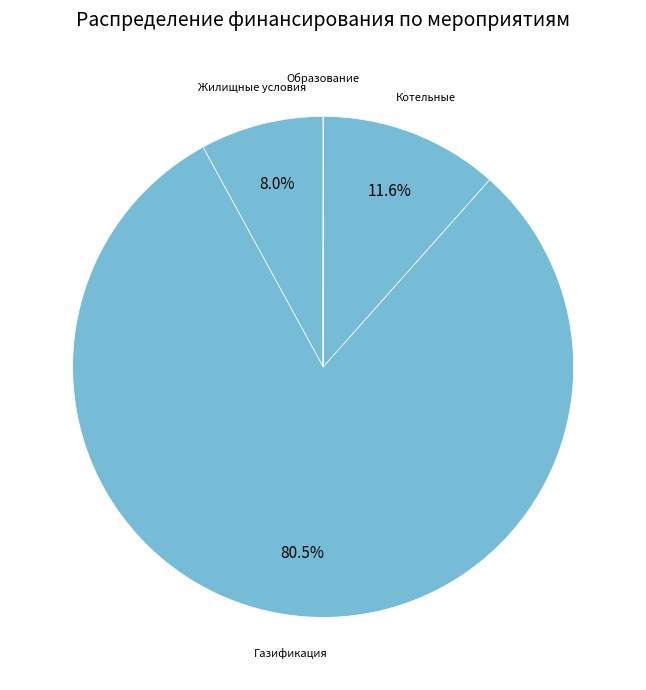

Between Жилищные условия and Котельные, which is larger?

Котельные